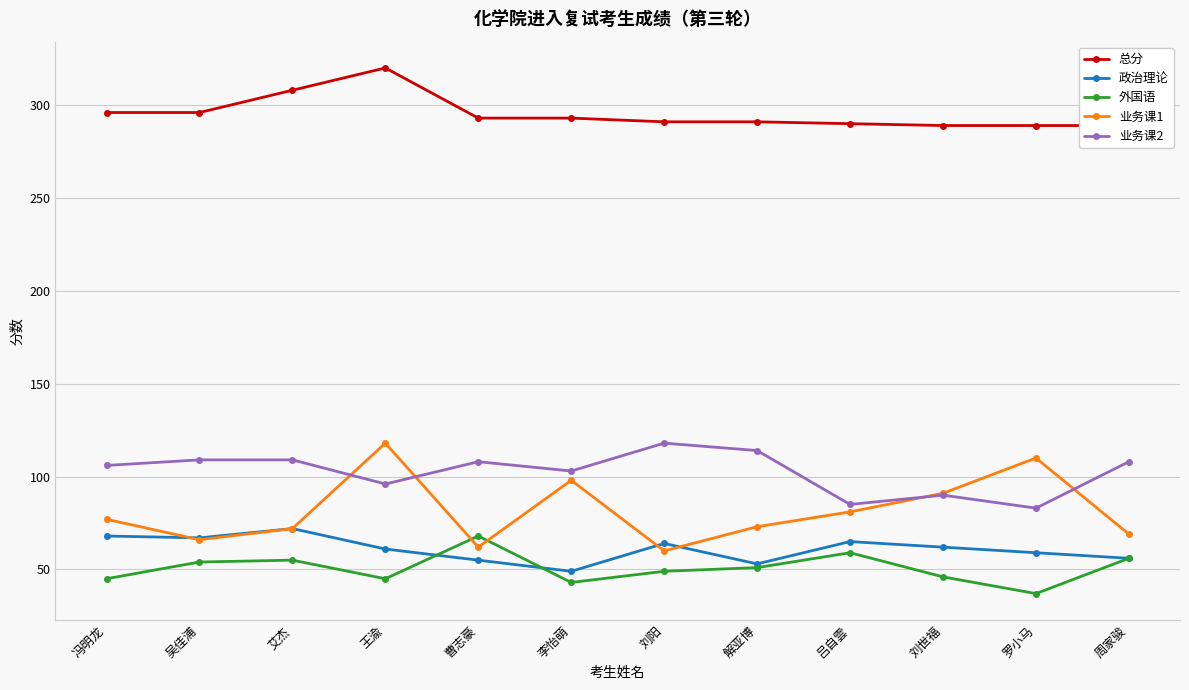

At which category does 总分 reach its first local peak?

王渝